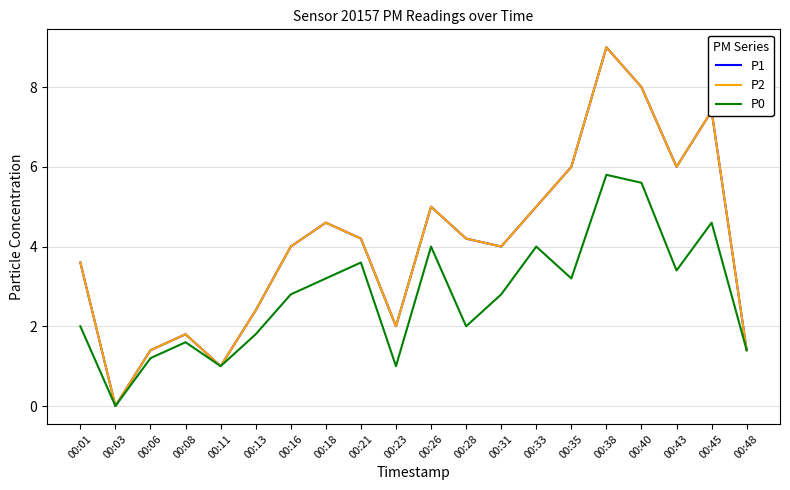

Does the chart have visible grid lines?

Yes